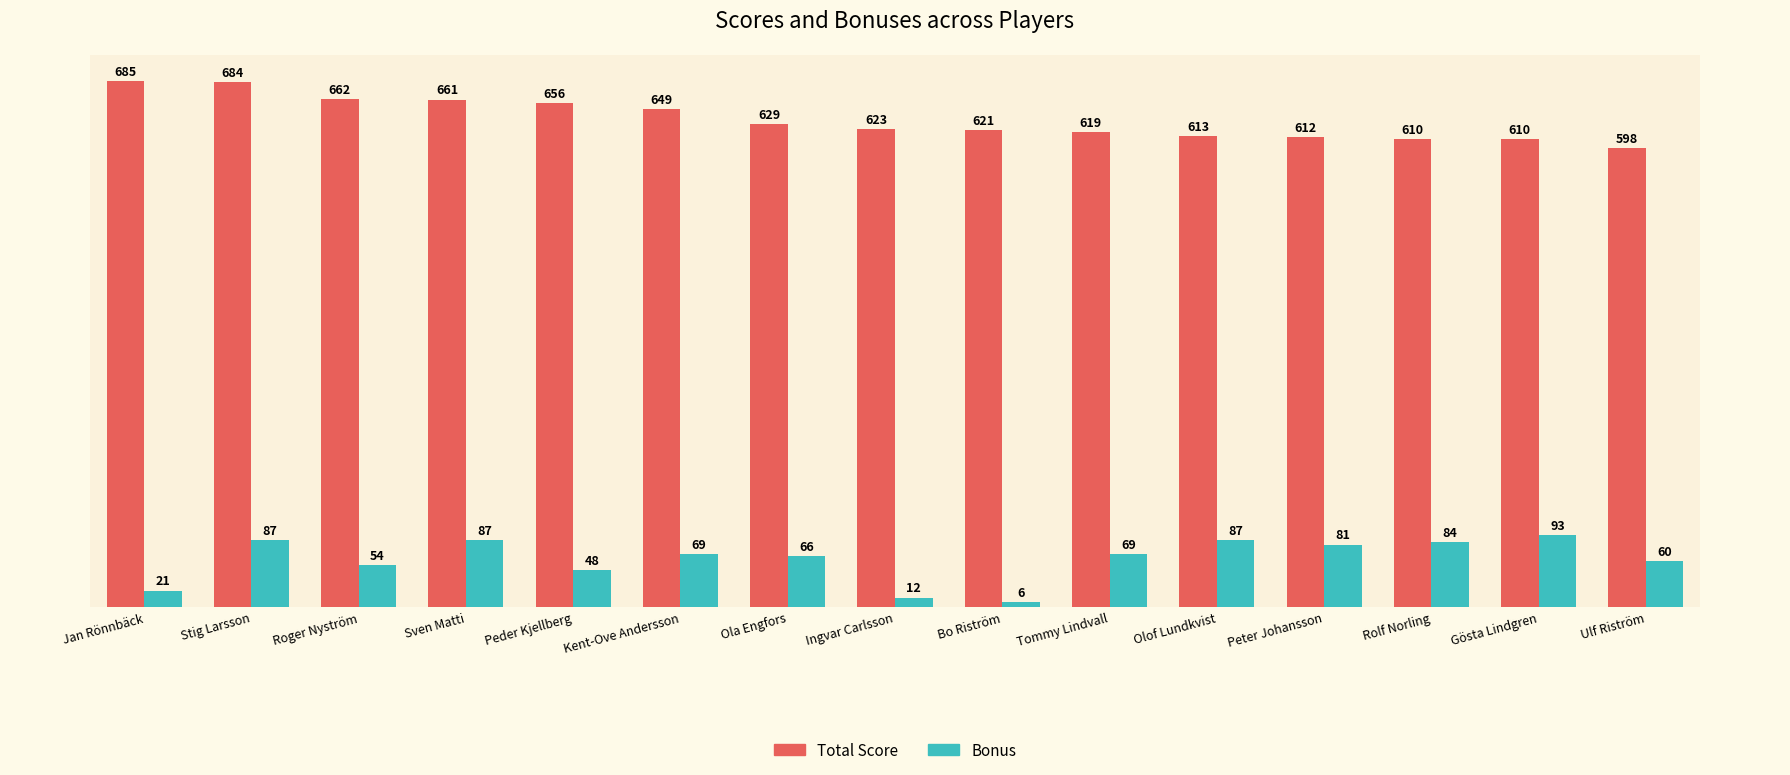

Count the number of data series in this chart.

2